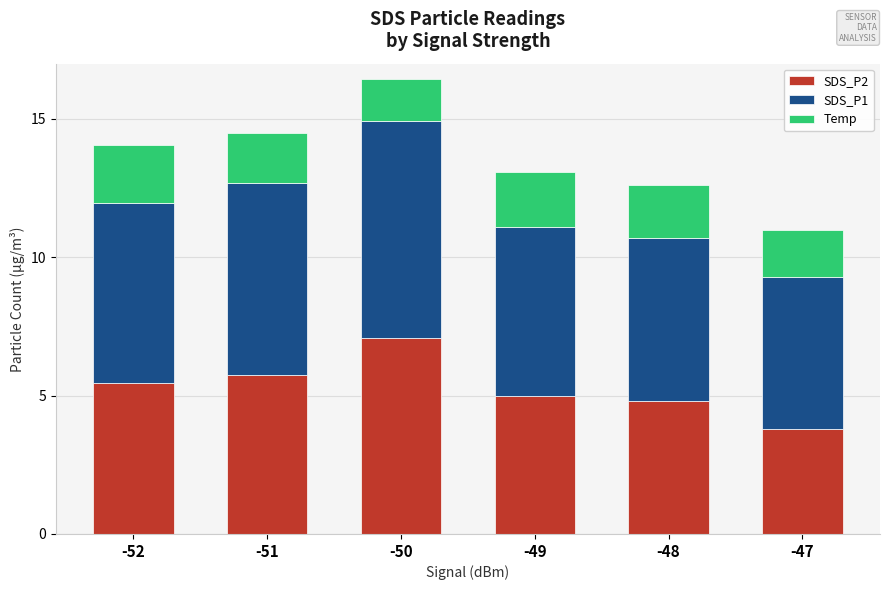

The SDS_P2 series shows 5.0 at -49. True or false?

True